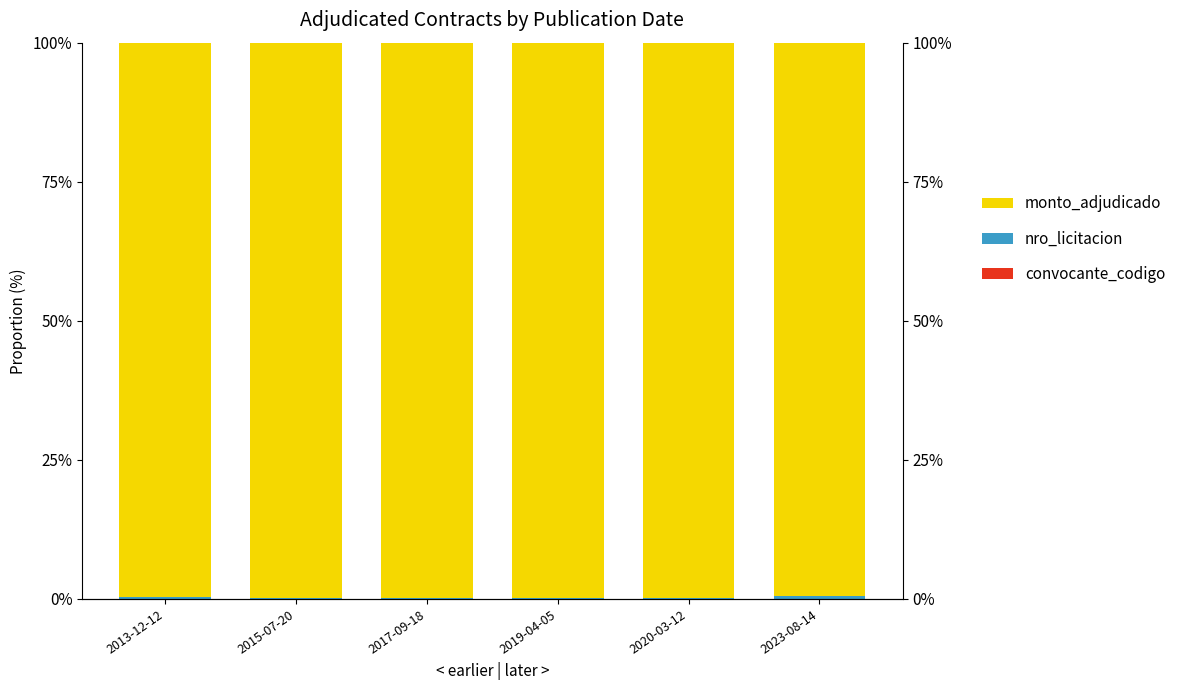

True or false: monto_adjudicado has a value of 99.8 at 2017-09-18.

True